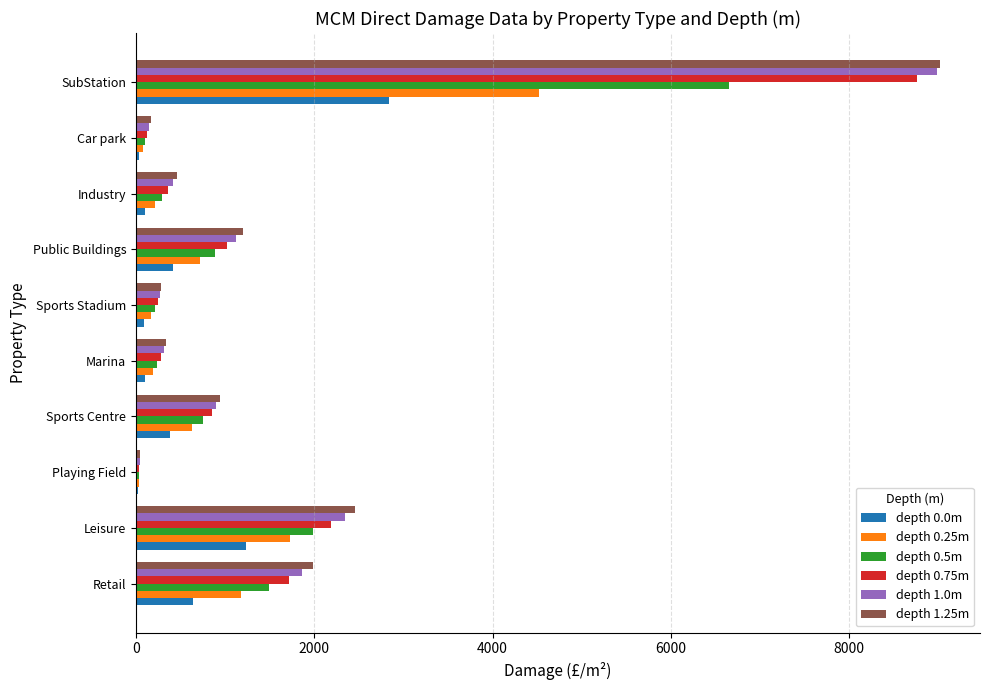

Is the value of depth 1.25m at SubStation greater than the value of depth 0.0m at Industry?

Yes